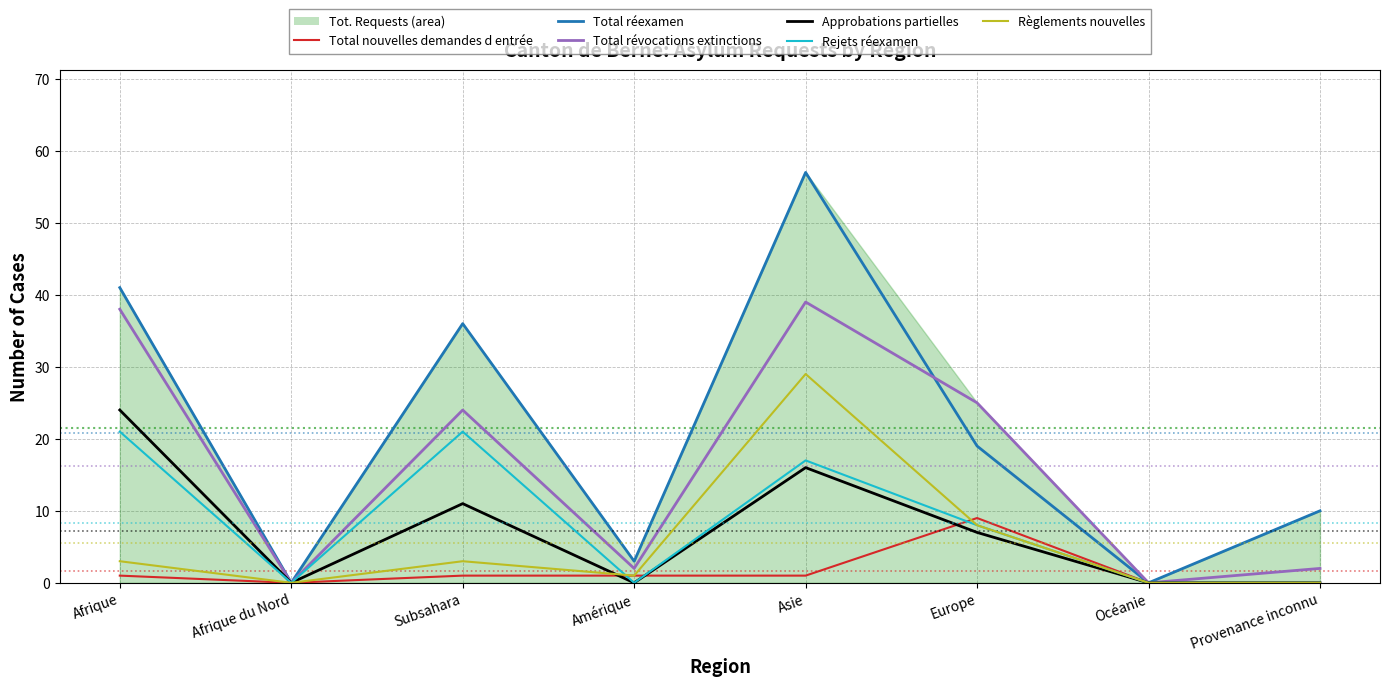

At how many categories does at least one series exceed 24?

4